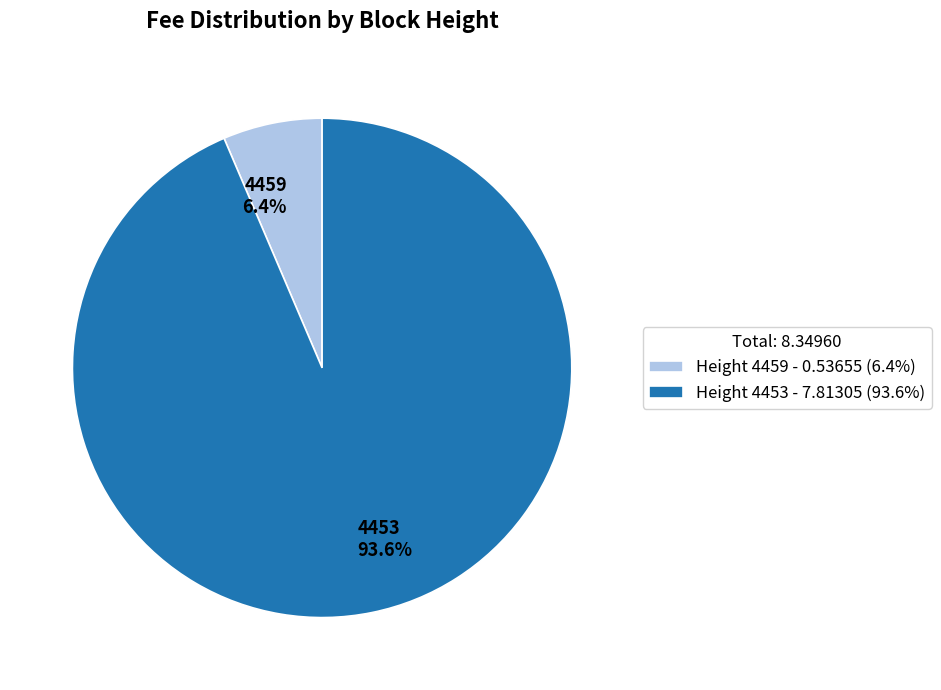

How many segments does this pie chart have?

2